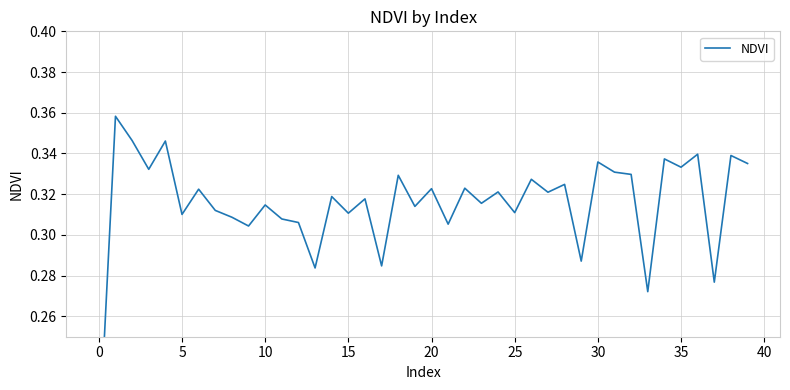

True or false: the data shows 0.1 at 27.

False